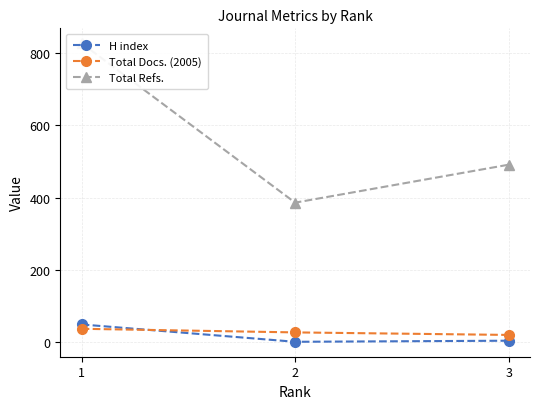

Read the H index value at 3, to the nearest 5.

5